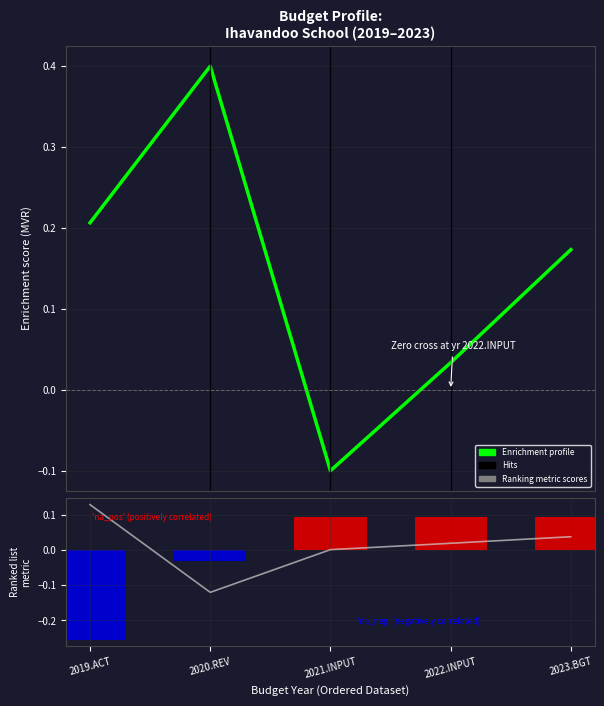

Are the bars horizontal?

No